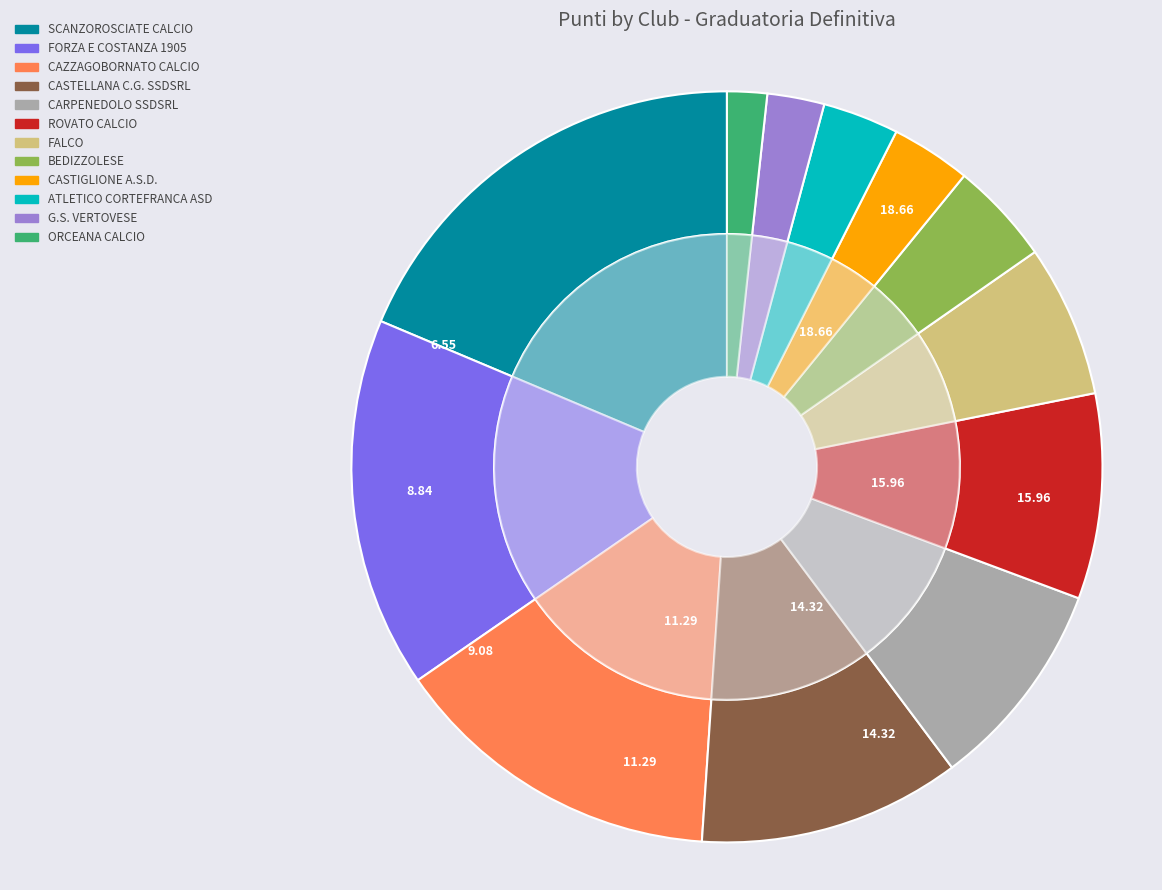

What percentage is the SCANZOROSCIATE CALCIO slice, to the nearest percent?

19%